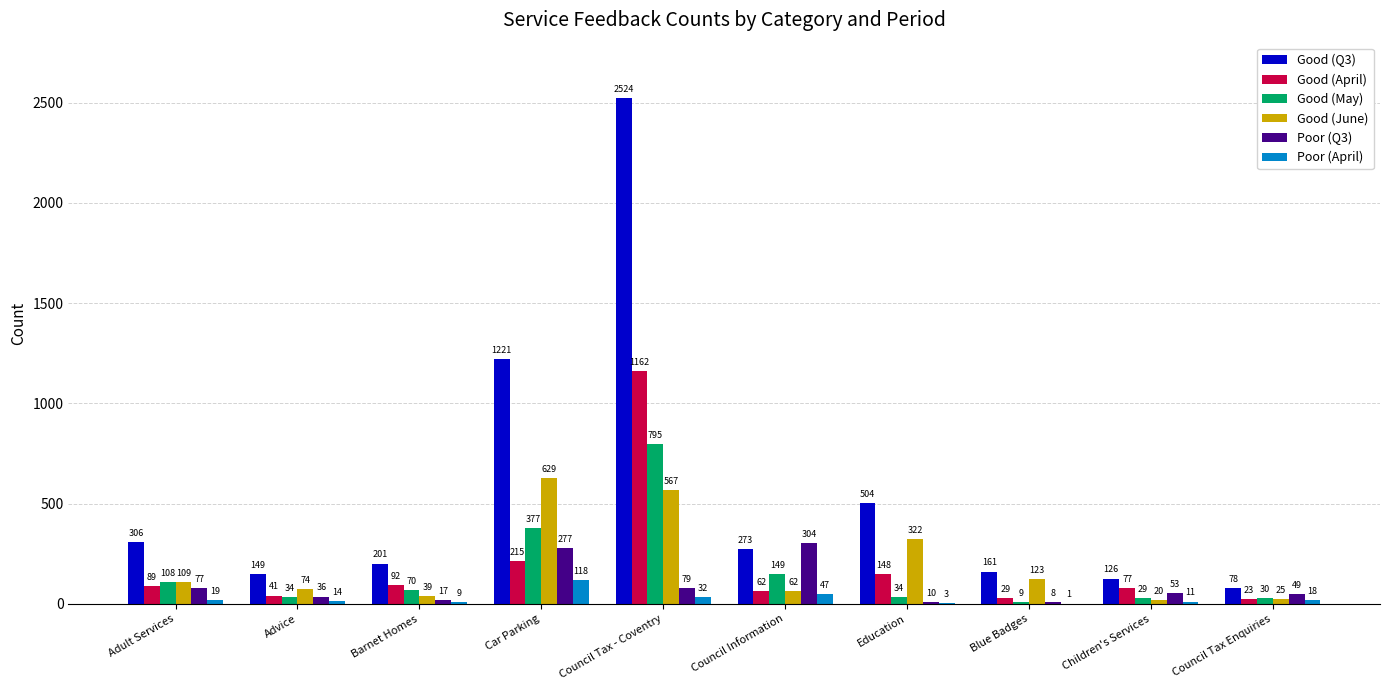

How many groups of bars are there?

10